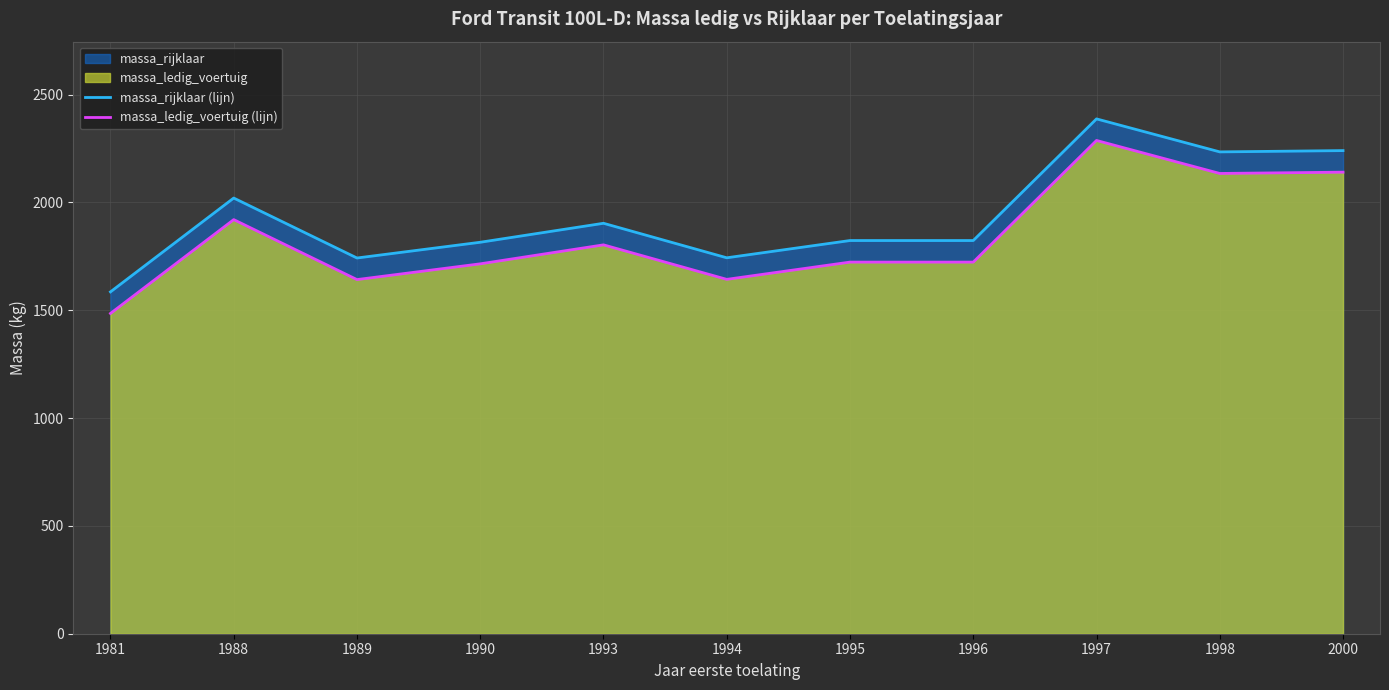

The value of massa_ledig_voertuig (lijn) at 1995 is 1723. True or false?

True